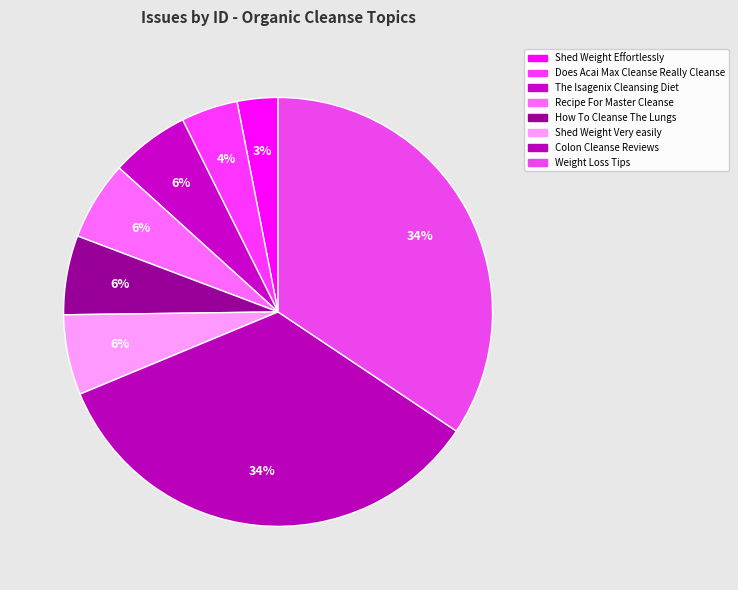

To the nearest percent, what is the combined percentage of The Isagenix Cleansing Diet and Shed Weight Effortlessly?

9%